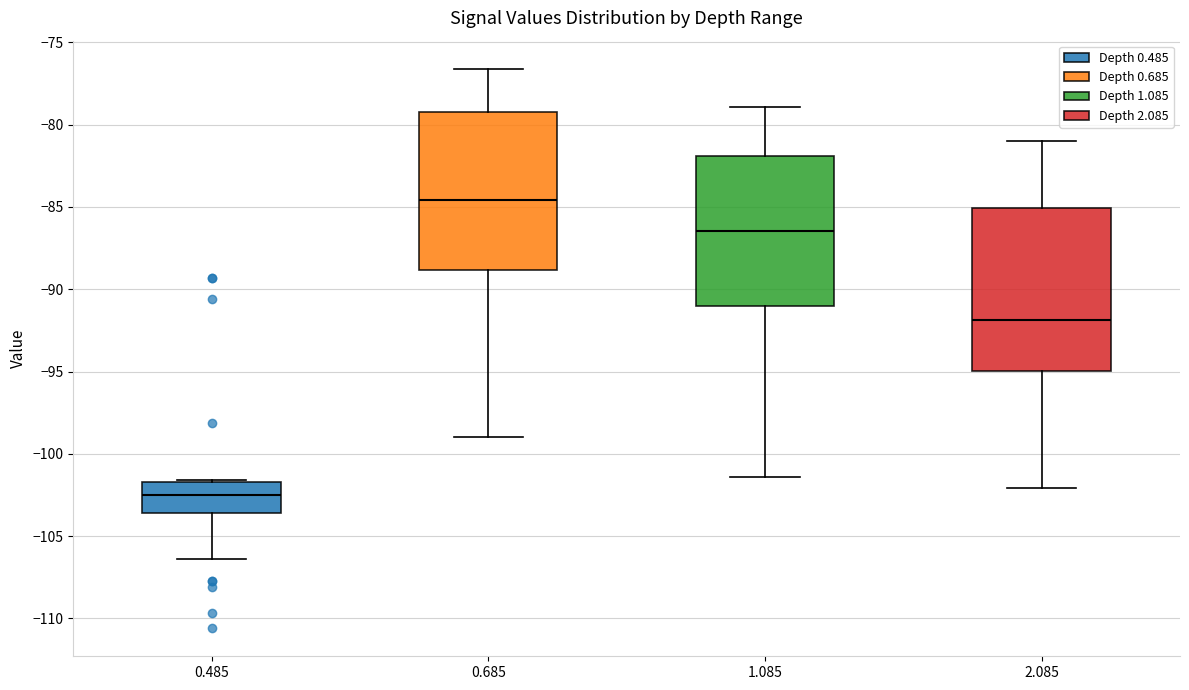

Which box has the lowest median line?

0.485